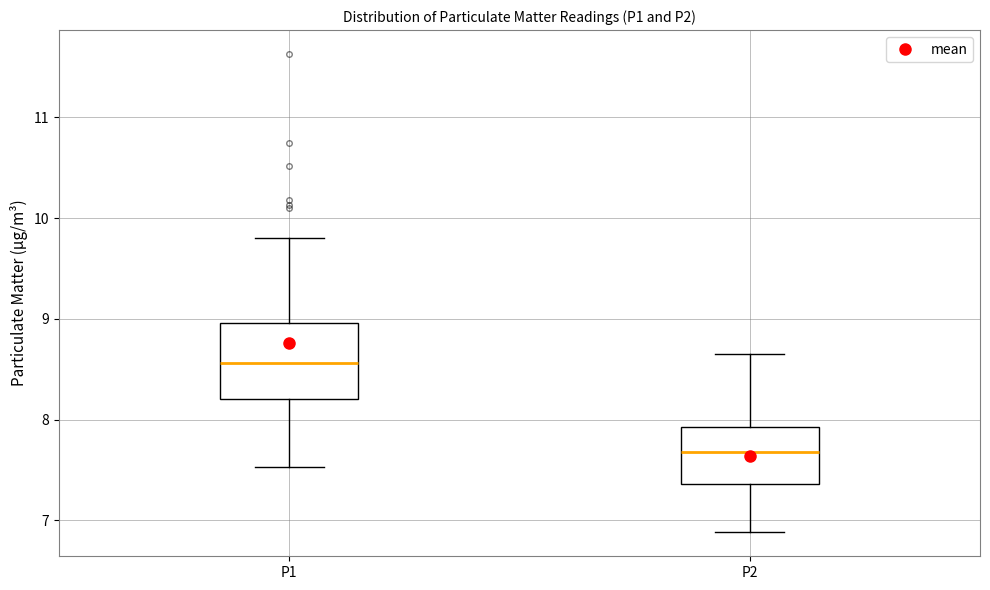

Reading left to right, read every box against the y-axis: the position of its median line, the range the box covers, and the ends of its whiskers. The values are not printed on the chart, so give them approximately, as read against the axis.

P1: median 8.6, box 8.2 to 9.0, whiskers 7.5 to 9.8
P2: median 7.7, box 7.4 to 7.9, whiskers 6.9 to 8.7